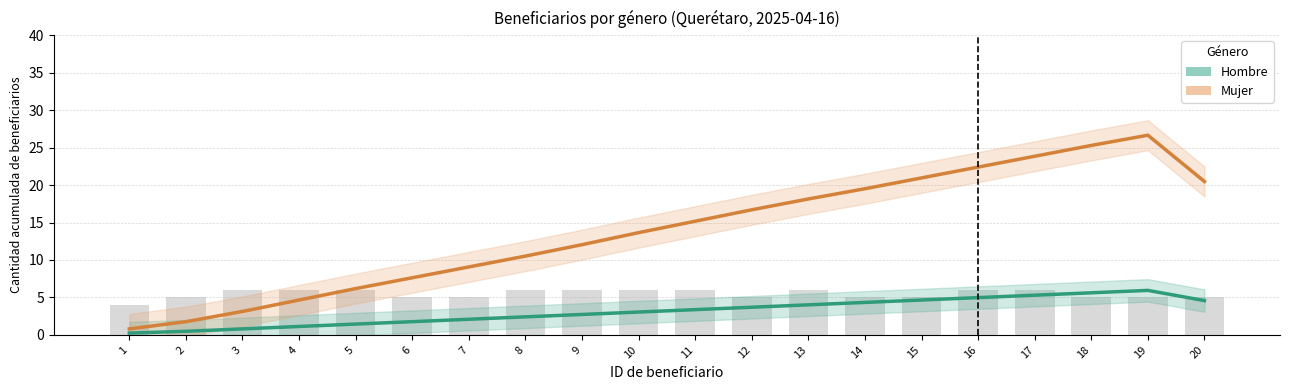

What is the total value across all series at 10?

16.7